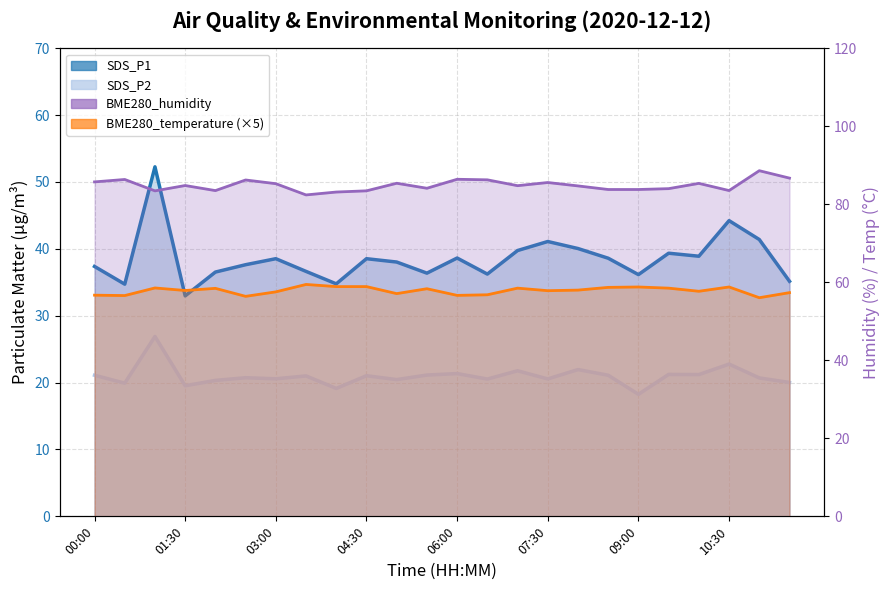

What is the average value of the SDS_P1 series?

38.5